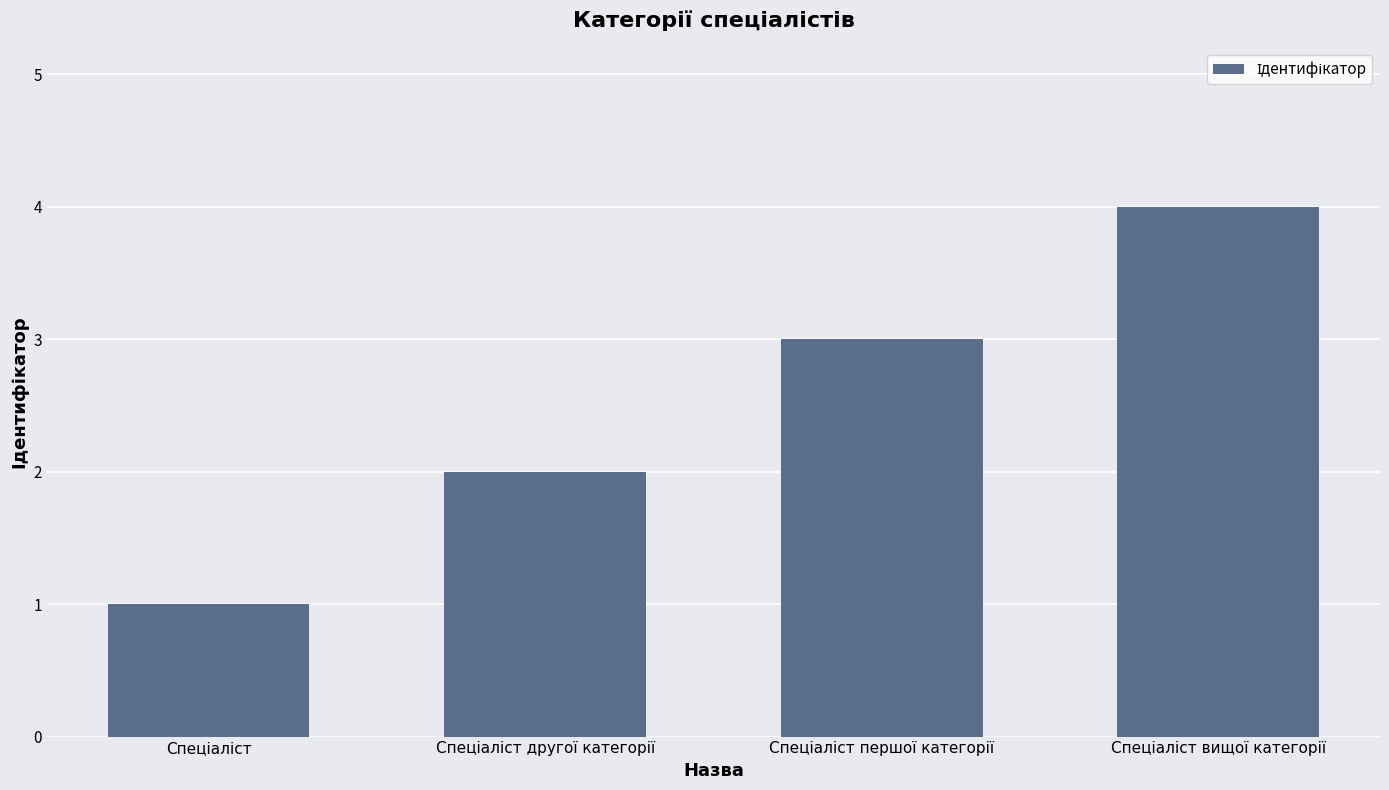

What is the difference between the maximum and second lowest values?

2